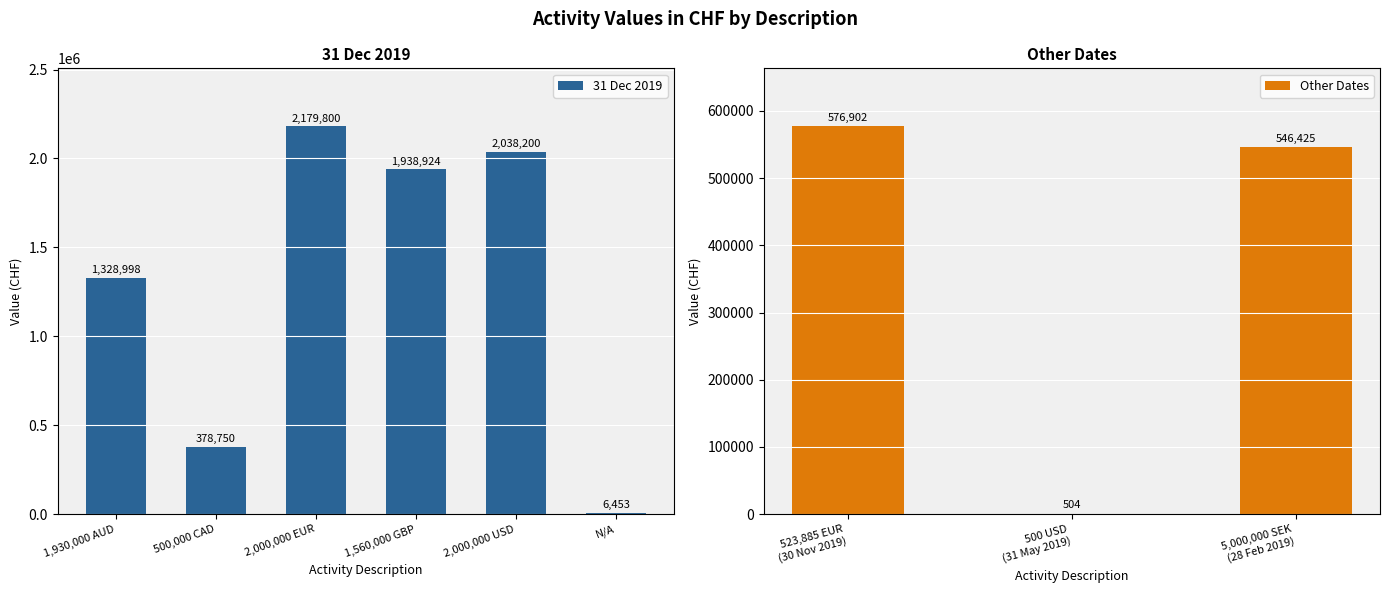

The value at 1,930,000 AUD is 1328998.0. True or false?

True